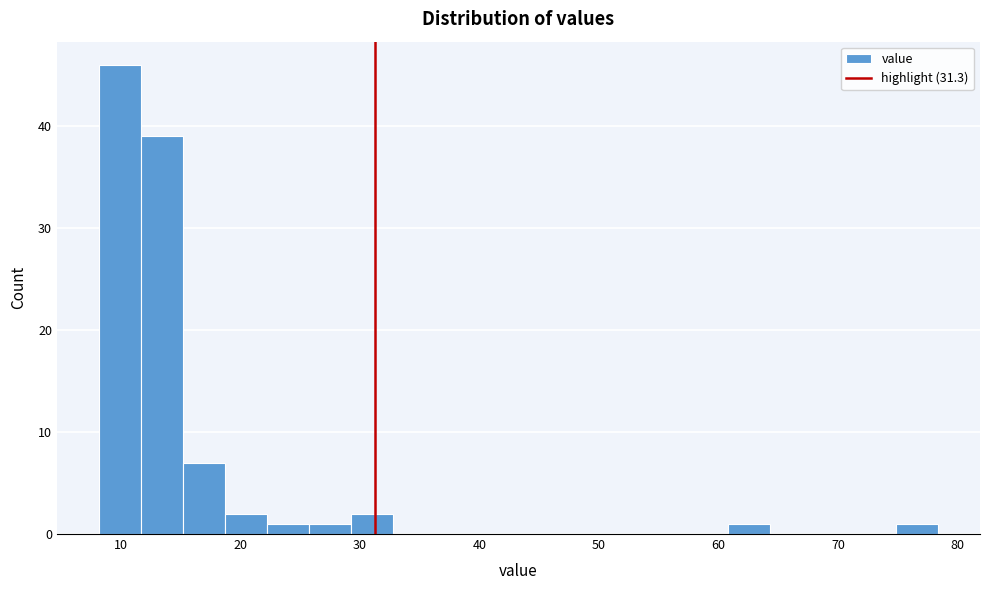

Around what value on the x-axis is the tallest bar? Give the approximate position of its centre, as read against the axis.

10